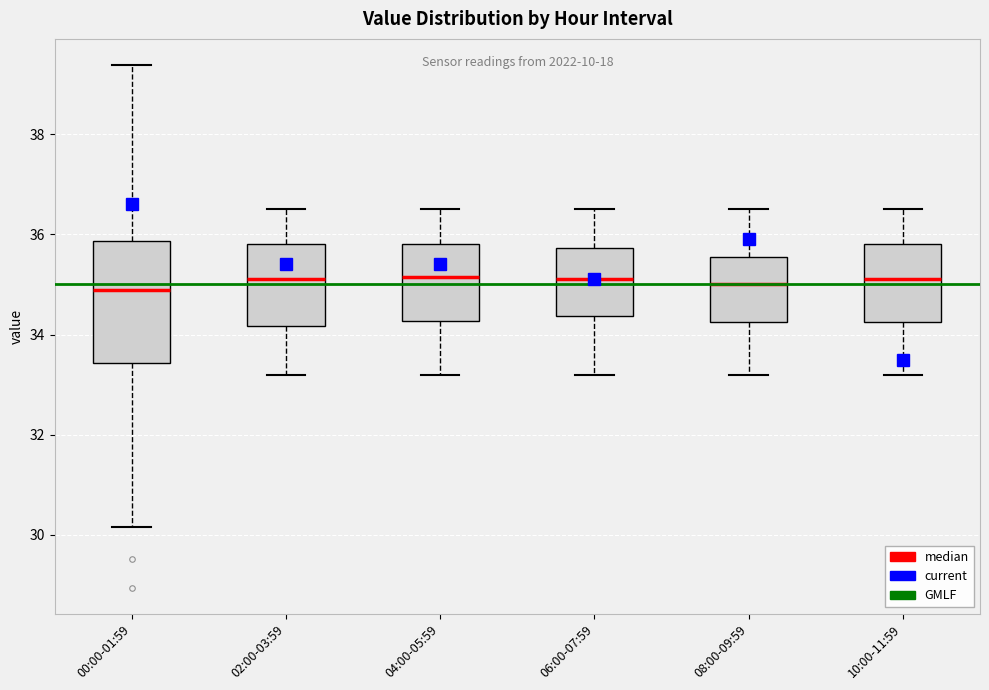

Reading left to right, transcribe this box plot: for each box, give where its median line is, the range the box spans, and where its two whiskers end, as read against the y-axis. The values are not printed on the chart, so give them approximately, as read against the axis.

00:00-01:59: median 34.8, box 33.4 to 35.8, whiskers 30.2 to 39.4
02:00-03:59: median 35.2, box 34.2 to 35.8, whiskers 33.2 to 36.6
04:00-05:59: median 35.2, box 34.2 to 35.8, whiskers 33.2 to 36.6
06:00-07:59: median 35.2, box 34.4 to 35.8, whiskers 33.2 to 36.6
08:00-09:59: median 35.0, box 34.2 to 35.6, whiskers 33.2 to 36.6
10:00-11:59: median 35.2, box 34.2 to 35.8, whiskers 33.2 to 36.6